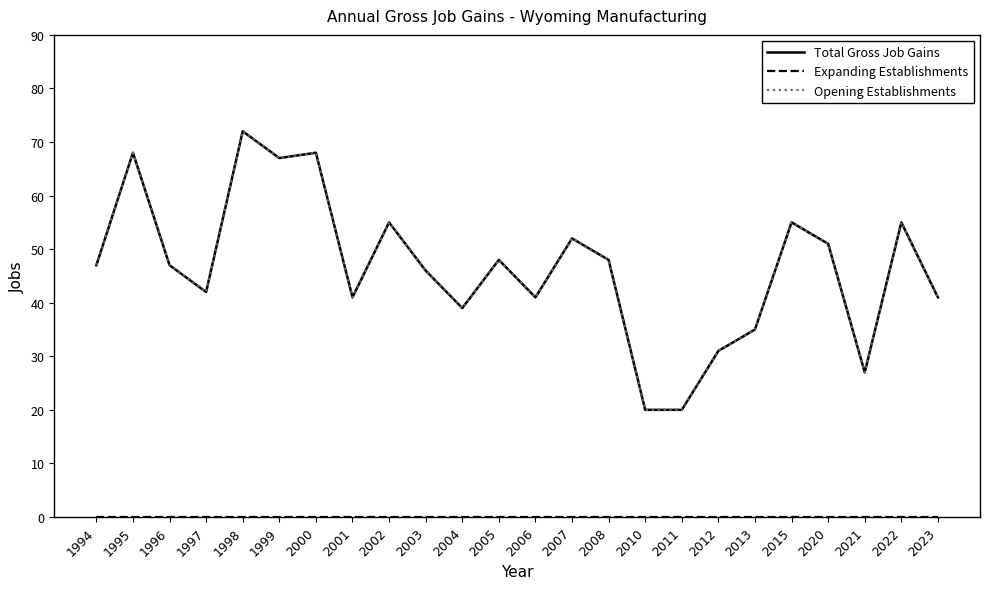

Is this an area chart (filled region under the line)?

No